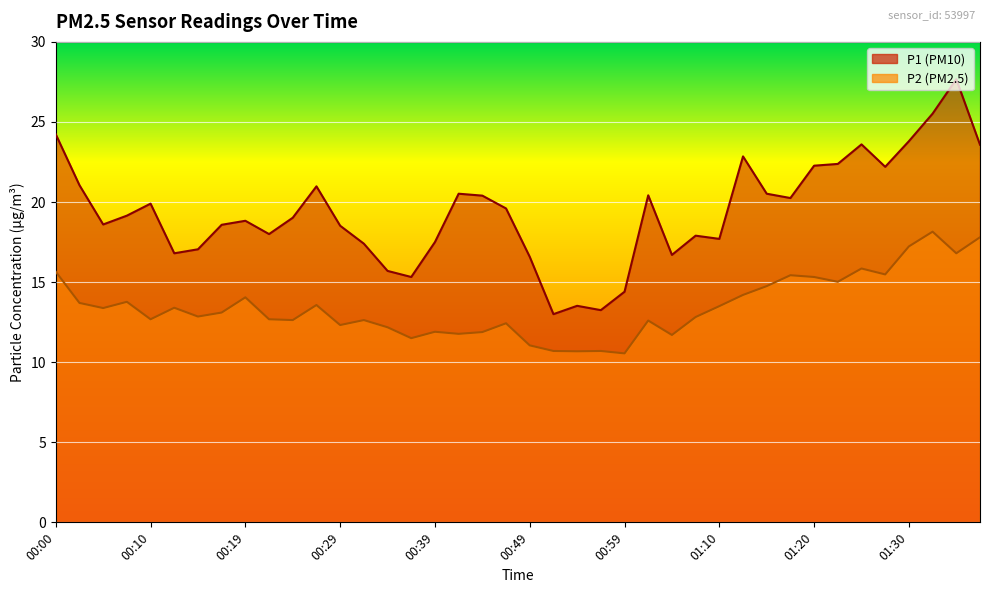

Which has a higher value, 00:14 or 01:22?

01:22